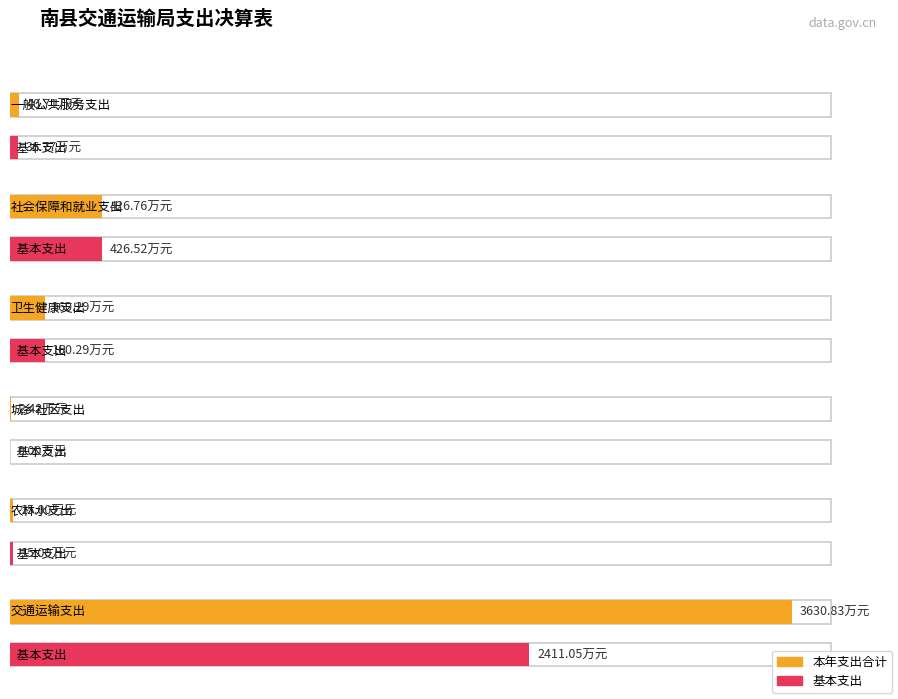

List the labels in order of 本年支出合计 value, smallest first.

城乡社区支出, 农林水支出, 一般公共服务支出, 卫生健康支出, 社会保障和就业支出, 交通运输支出